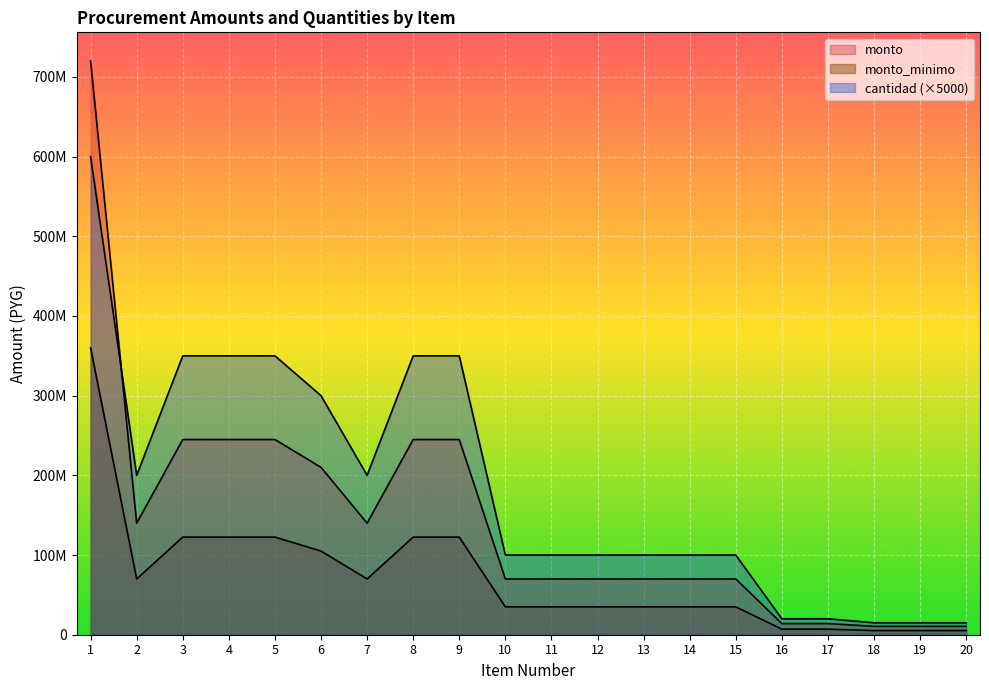

What is the spread (max minus min) of values at 2?

130000000